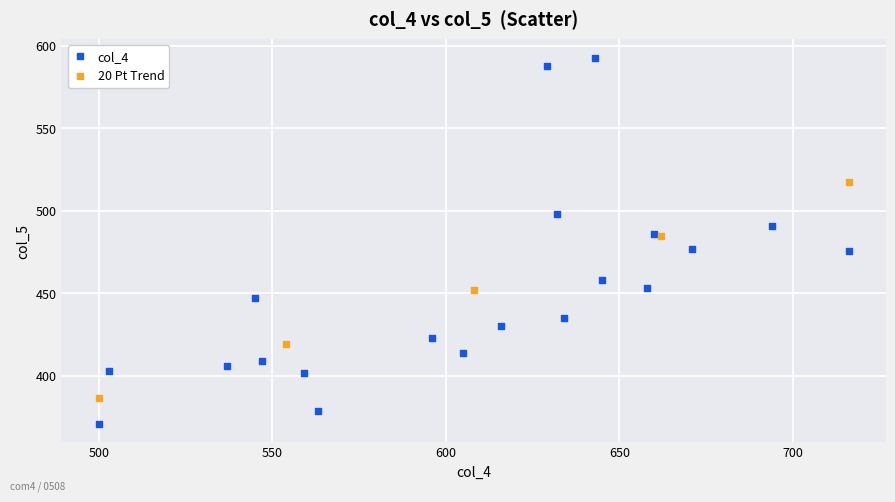

Which series contains the lowest Y value?

col_4